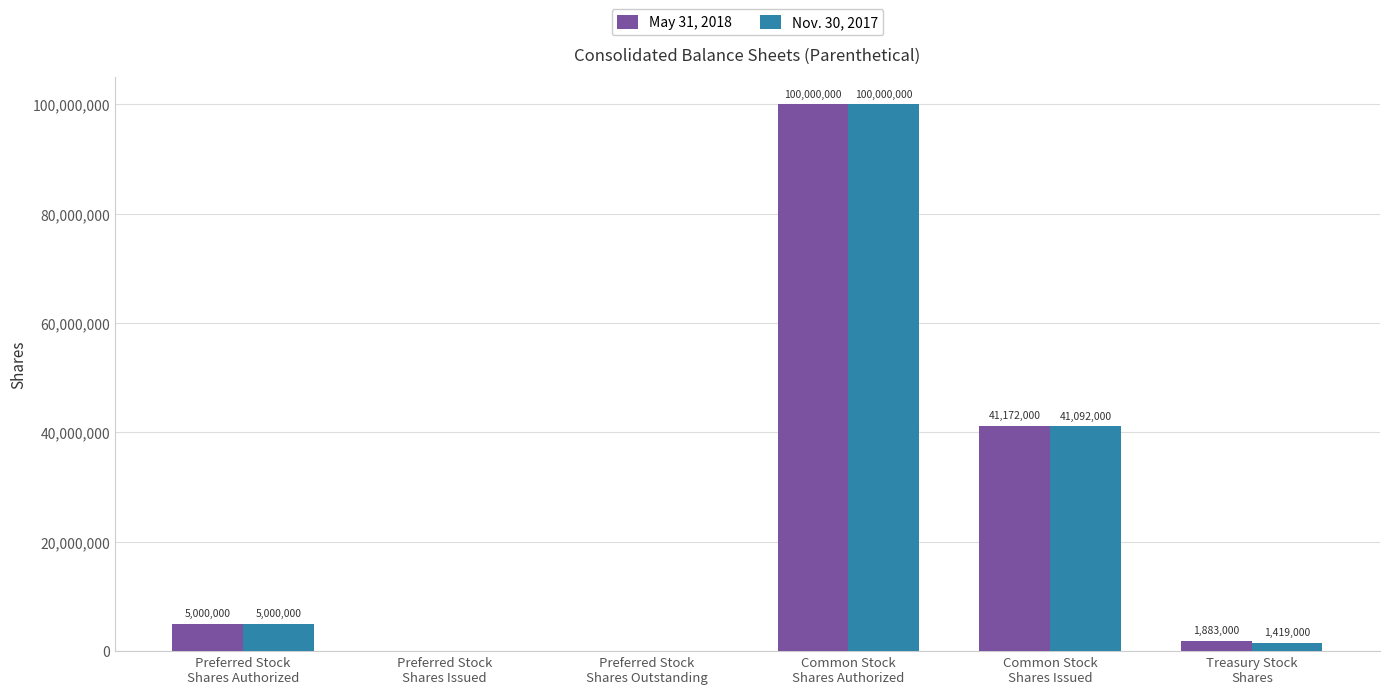

The May 31, 2018 series shows 1883000 at Treasury Stock
Shares. True or false?

True